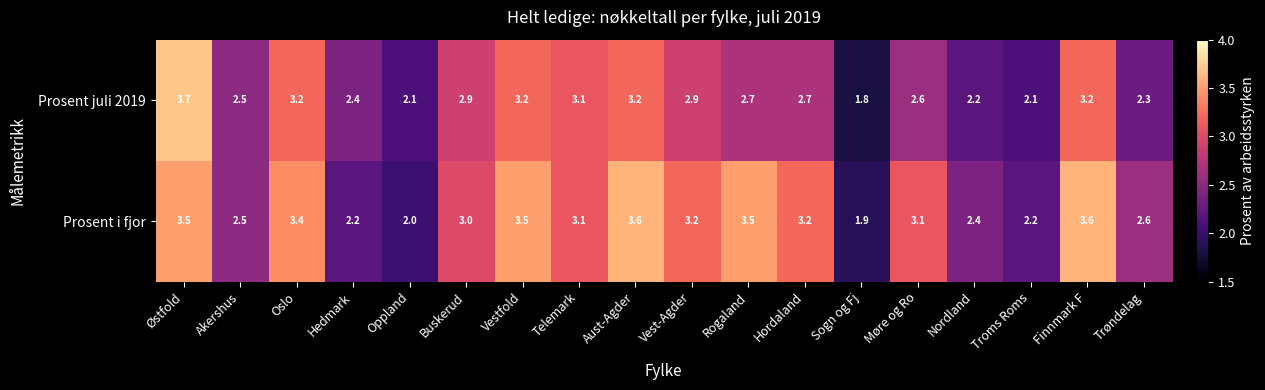

What is the smallest value displayed?

1.8